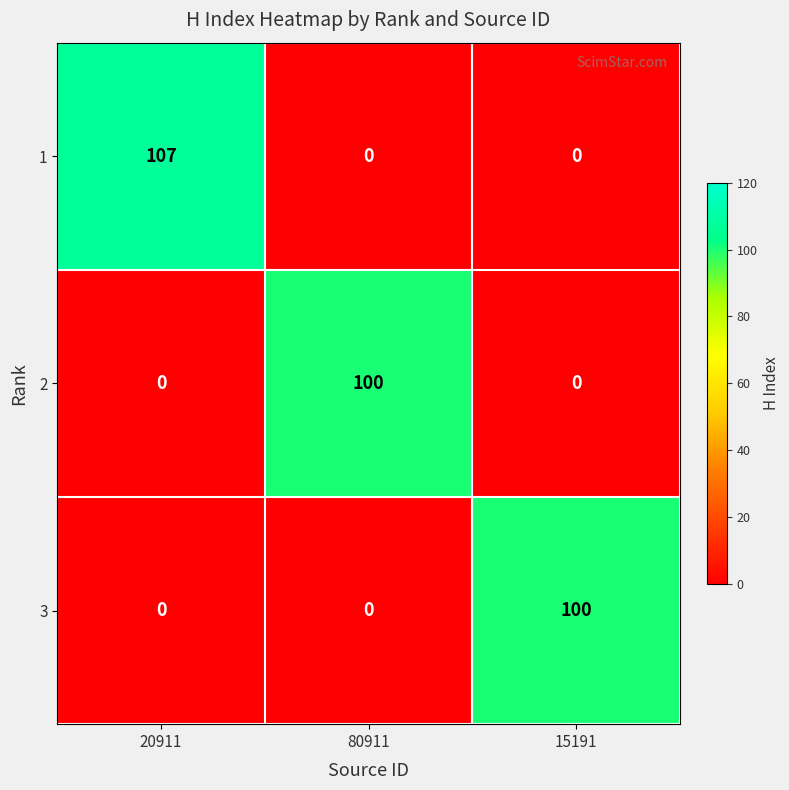

True or false: 2 has a value of 0 at 15191.

True